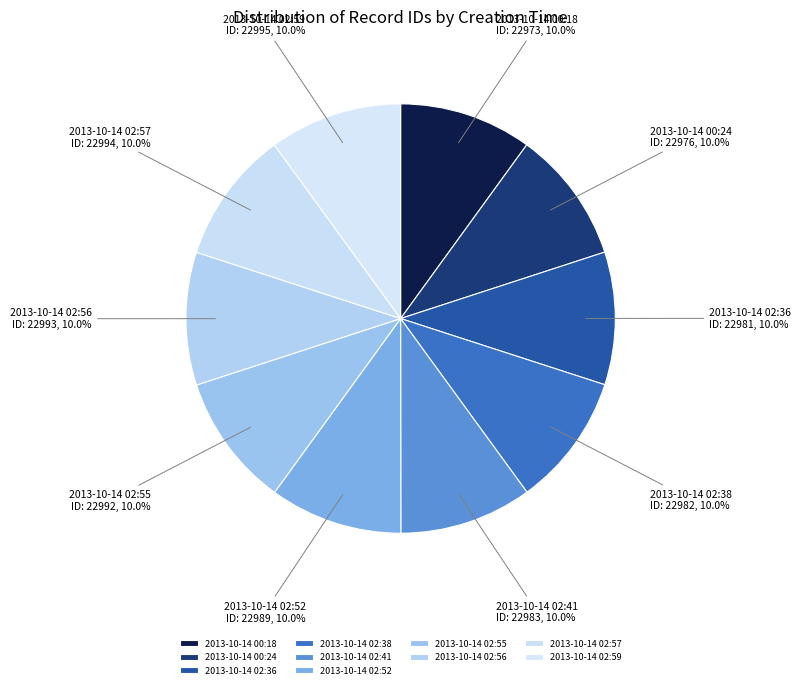

What portion of the pie excludes 2013-10-14 02:56?

90.0%